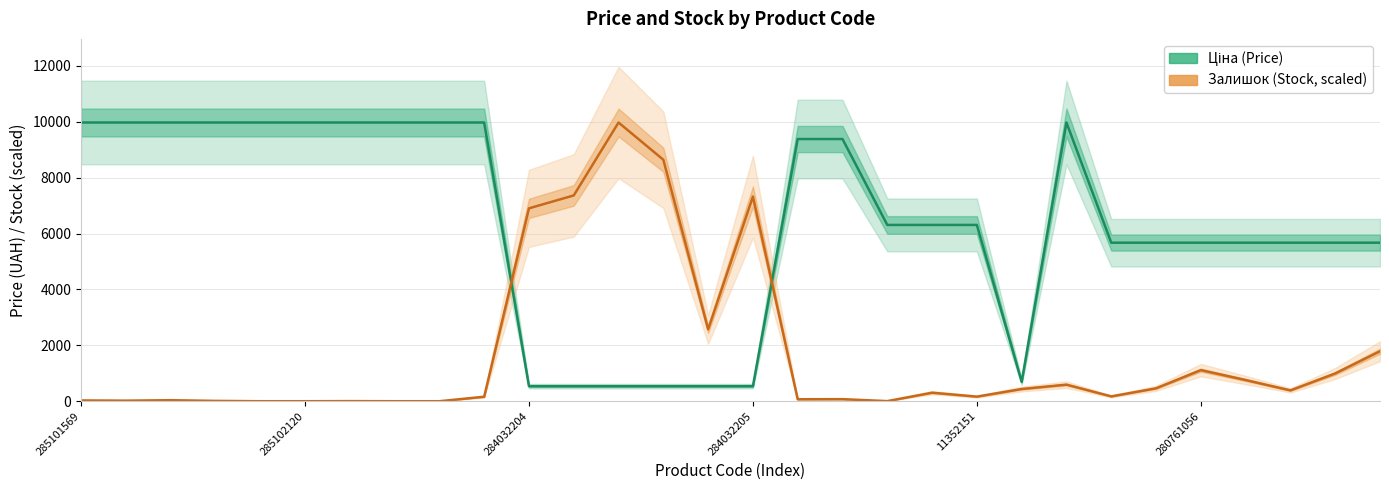

What are all the series names shown in the legend?

Ціна (Price), Залишок (Stock, scaled)